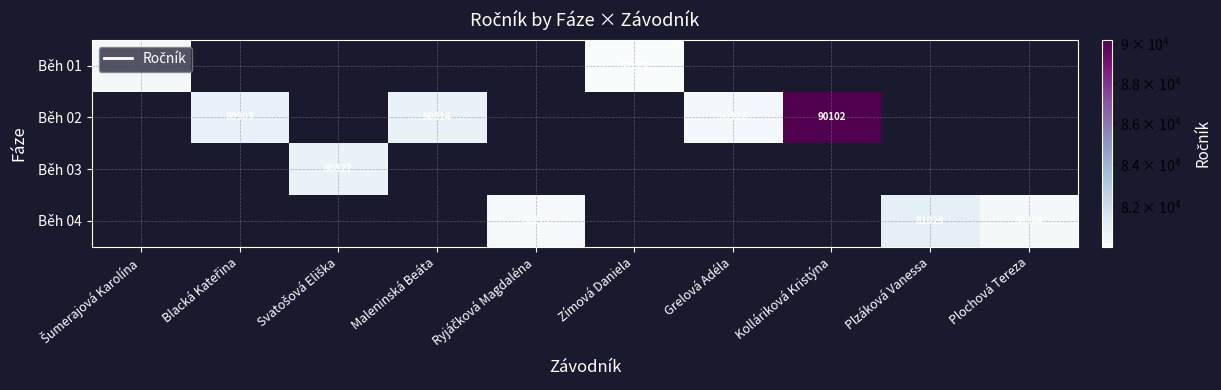

At how many categories does at least one series exceed 82505?

1